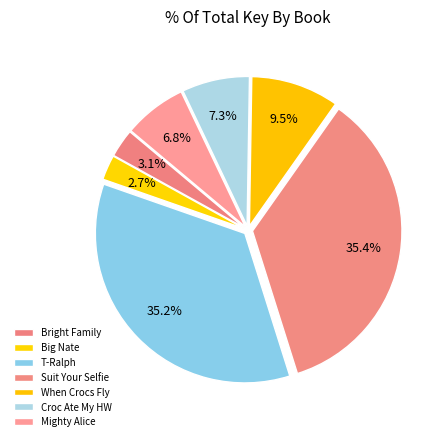

How many slices are in this pie chart?

7